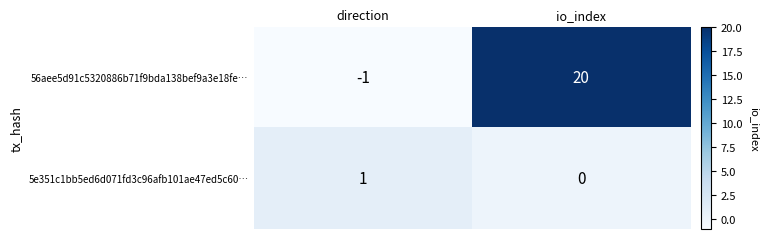

Rank the categories by 5e351c1bb5ed6d071fd3c96afb101ae47ed5c60… value from highest to lowest.

direction, io_index